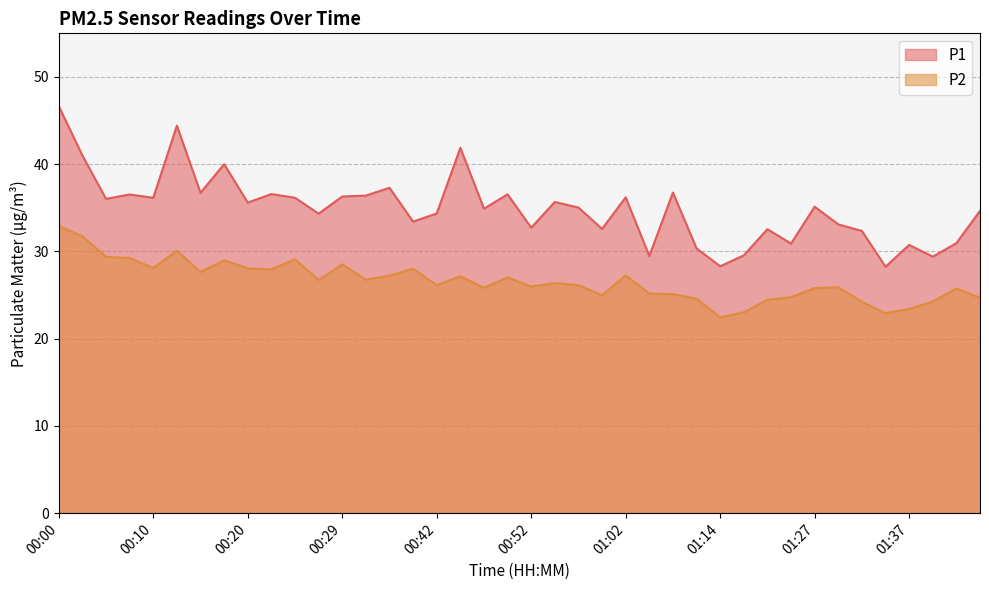

At which category does P2 reach its first local valley?

00:10